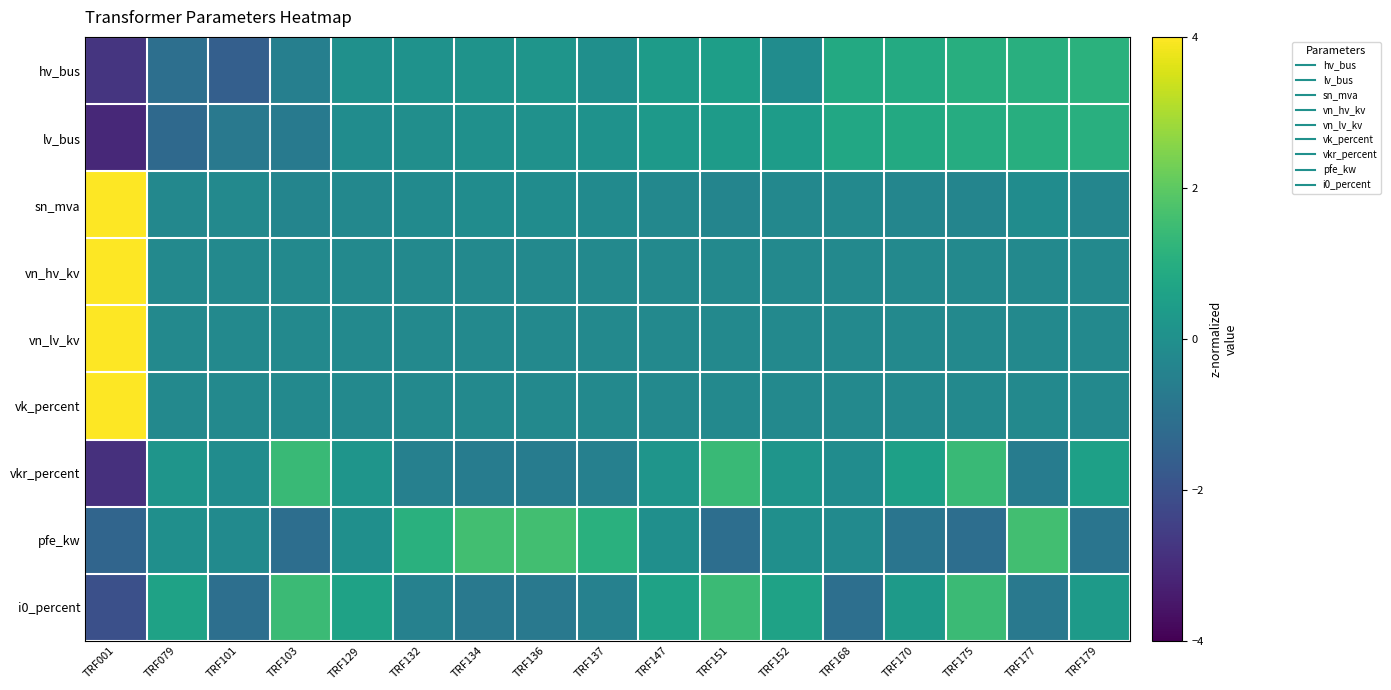

At which category does the chart reach its peak across all series?

TRF001